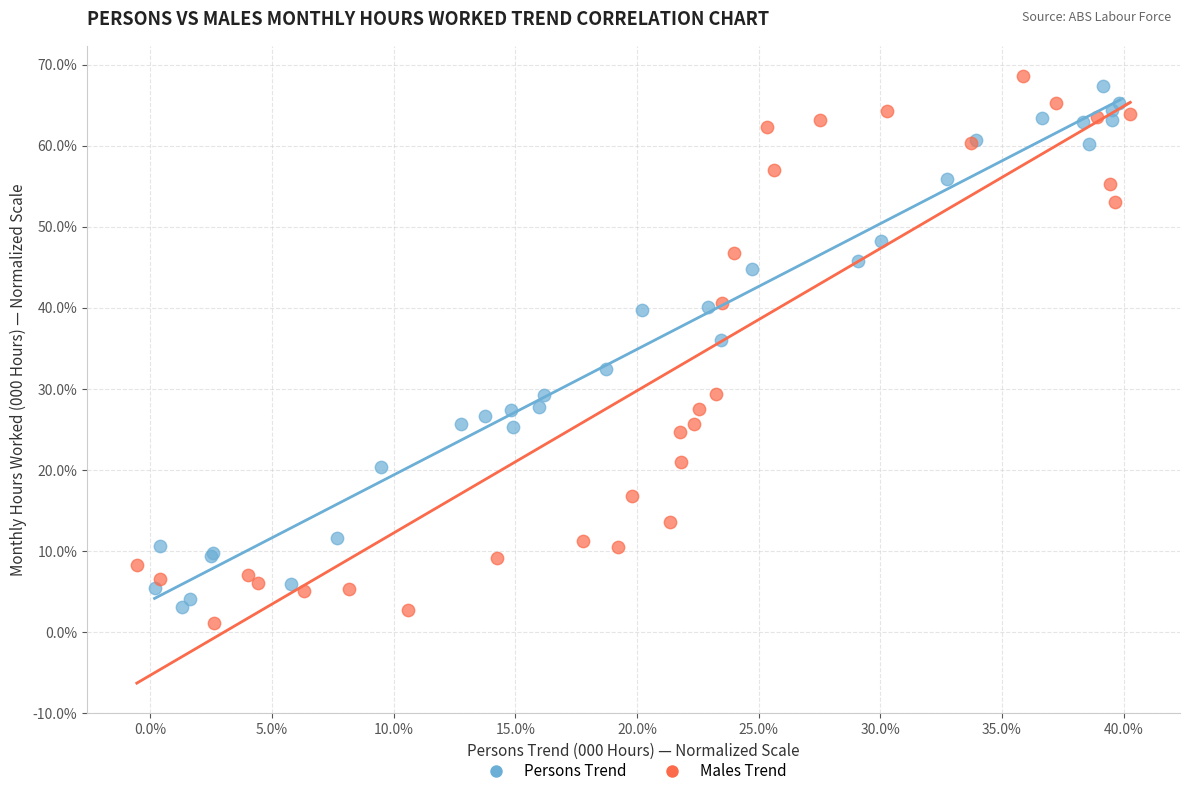

Which series contains the lowest Y value?

Males Trend